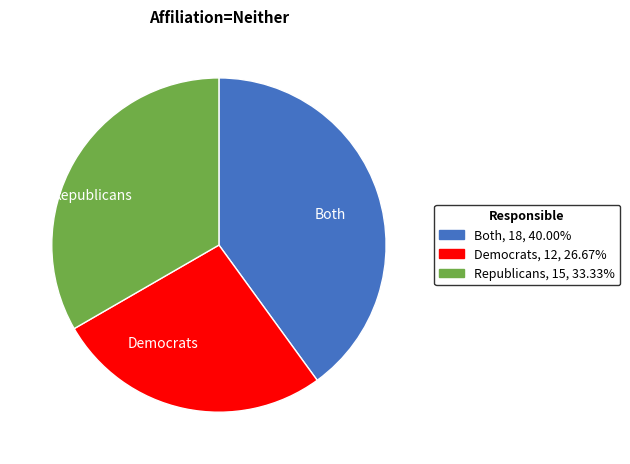

Rank the categories by value from lowest to highest.

Democrats, Republicans, Both